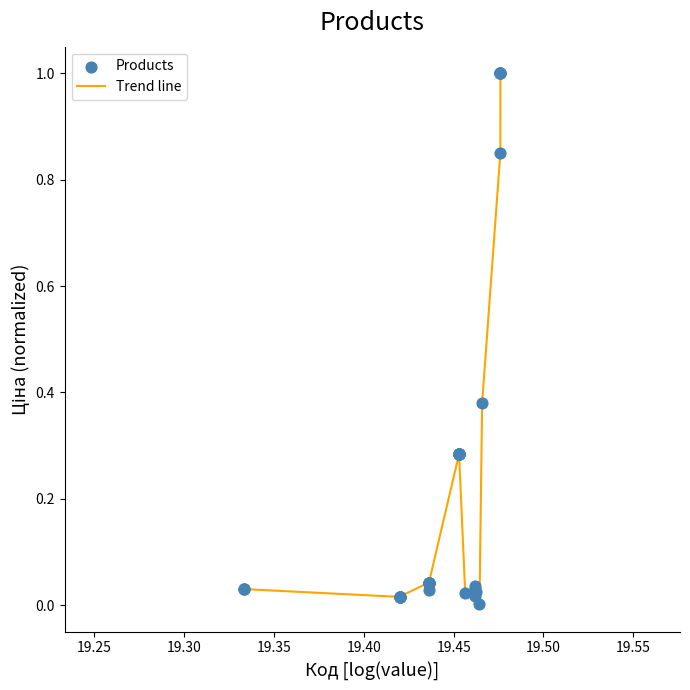

What is the difference between the maximum and minimum values?

1.0